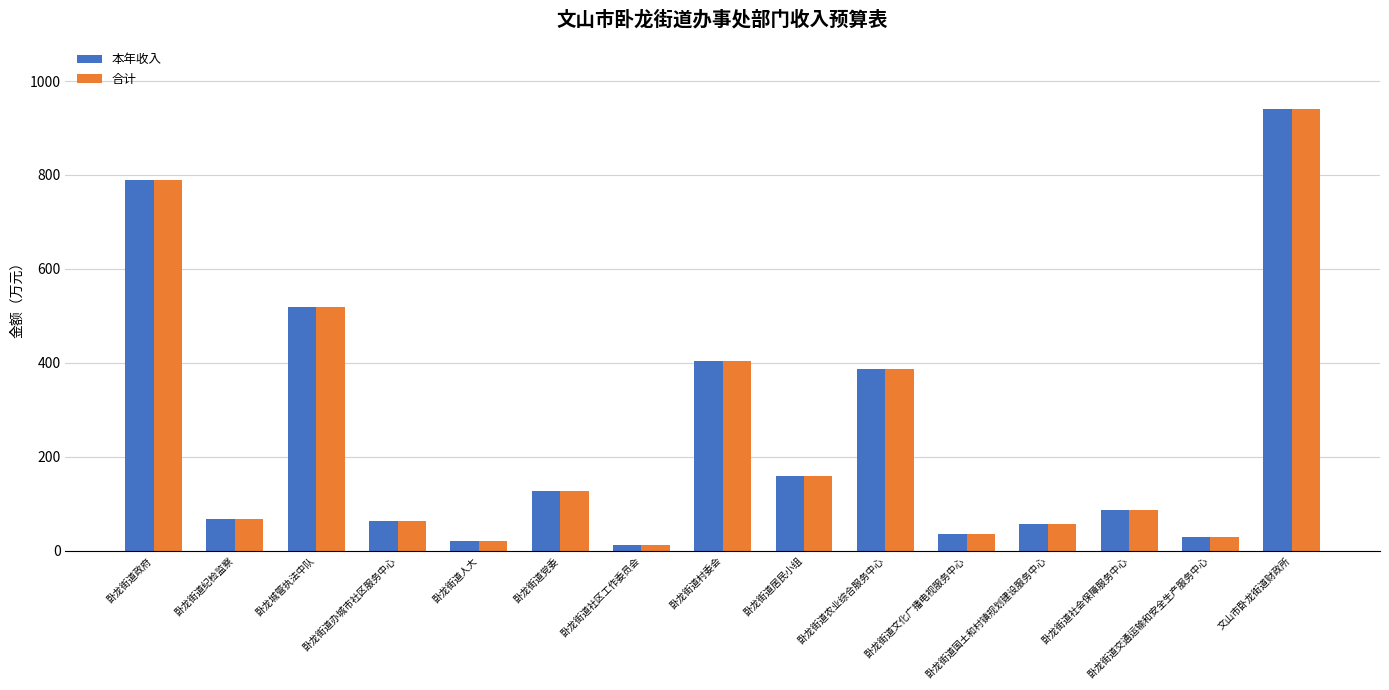

What is the maximum value for 本年收入?

941.4